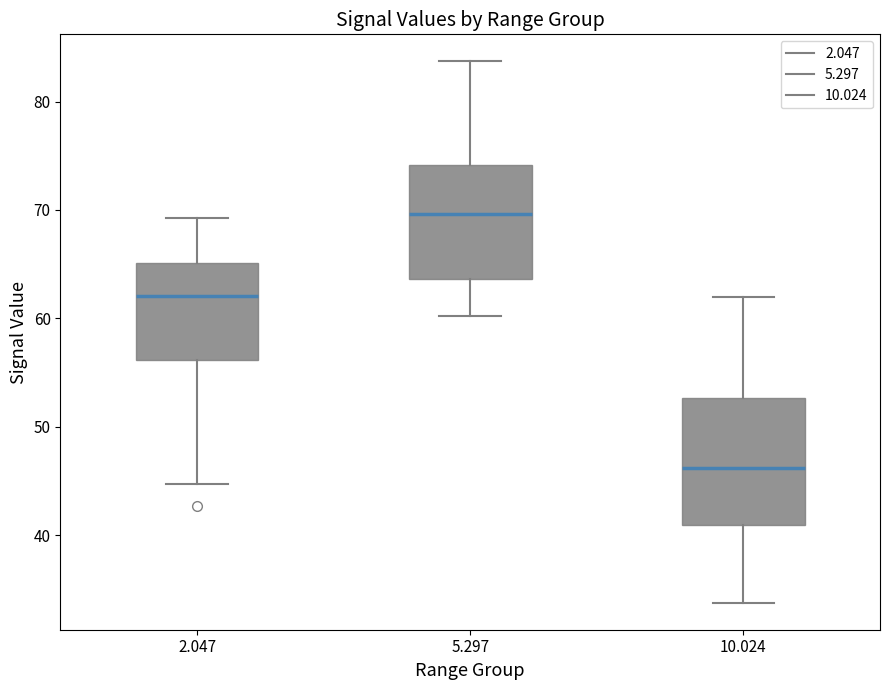

Reading left to right, transcribe this box plot: for each box, give where its median line is, the range the box spans, and where its two whiskers end, as read against the y-axis. The values are not printed on the chart, so give them approximately, as read against the axis.

2.047: median 62, box 56 to 65, whiskers 45 to 69
5.297: median 70, box 64 to 74, whiskers 60 to 84
10.024: median 46, box 41 to 53, whiskers 34 to 62